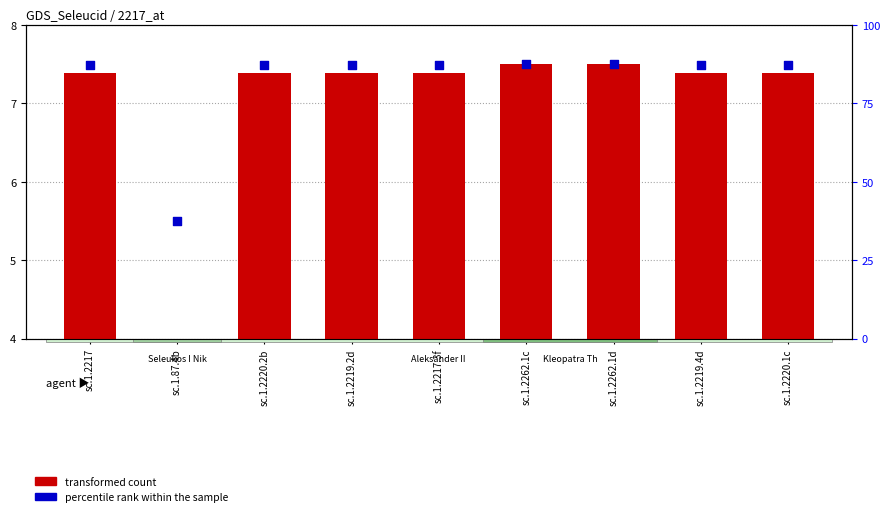

Which series has the largest total across all categories?

percentile rank within the sample